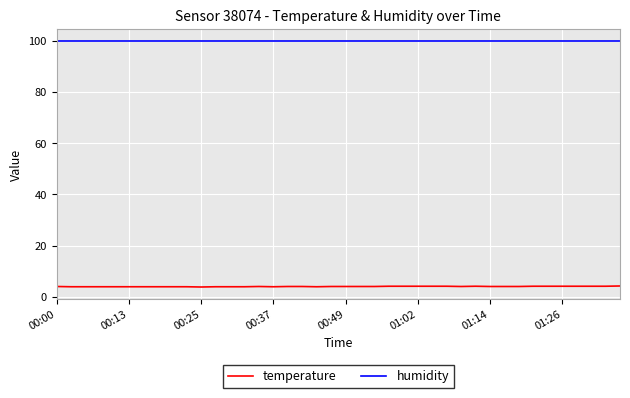

What is the smallest value displayed?

3.8